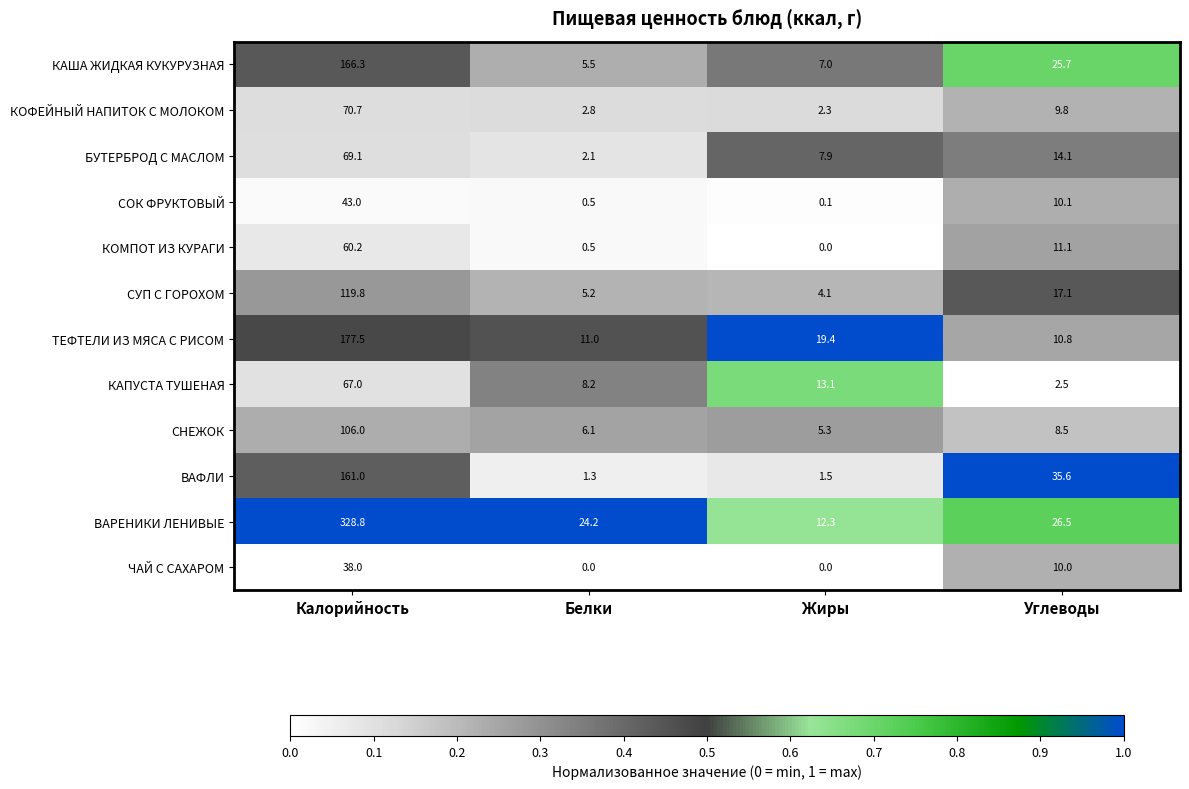

Which category has the highest value in the КОМПОТ ИЗ КУРАГИ series?

Калорийность